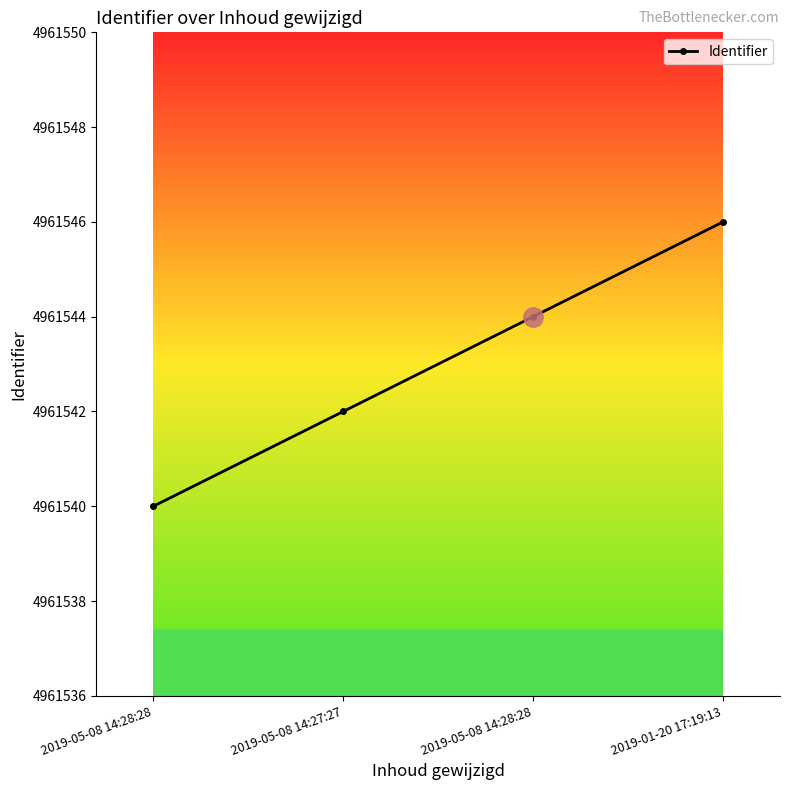

Rank the categories by value from lowest to highest.

2019-05-08 14:28:28, 2019-05-08 14:27:27, 2019-05-08 14:28:28, 2019-01-20 17:19:13